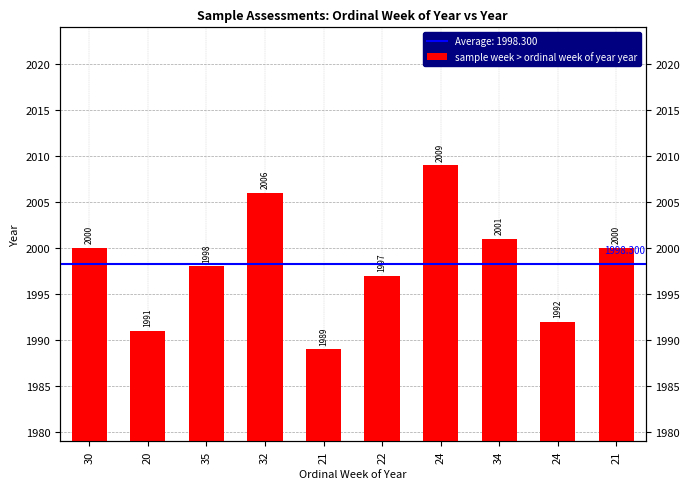

The chart shows a value of 1013 at 21. True or false?

False